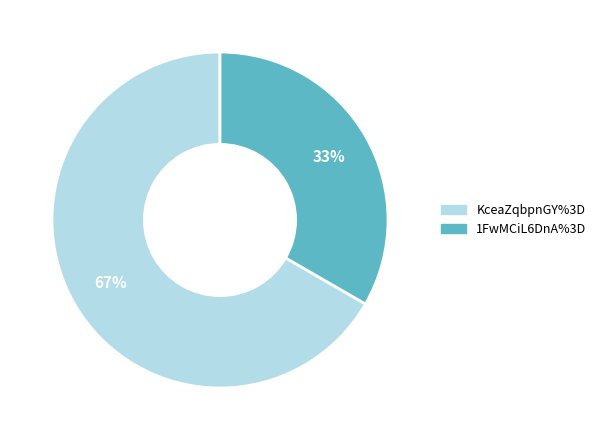

Is it true that KceaZqbpnGY%3D is 67% of the pie?

True